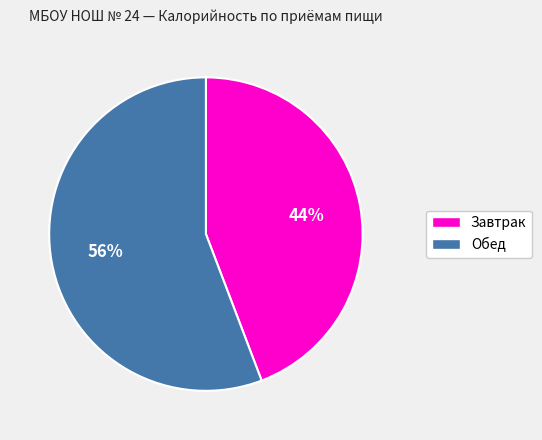

The Обед slice represents 63% of the pie. True or false?

False